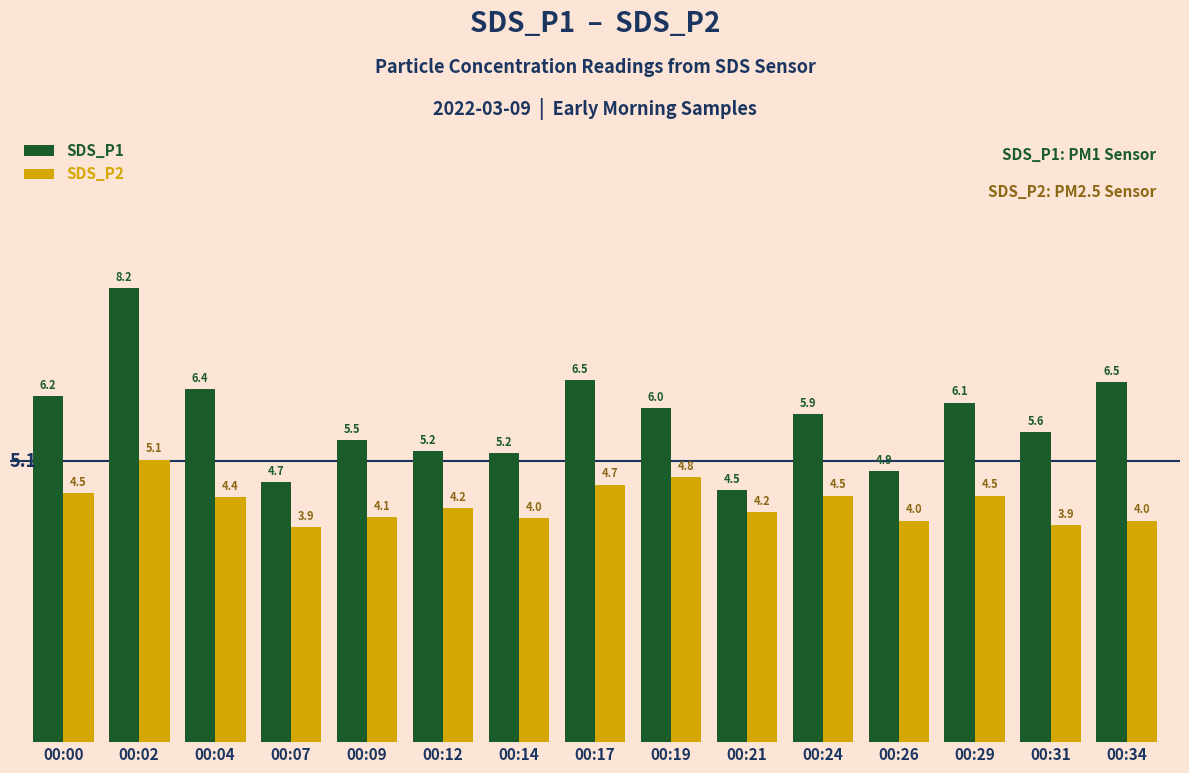

Where is SDS_P1 nearest to the value 6?

00:19